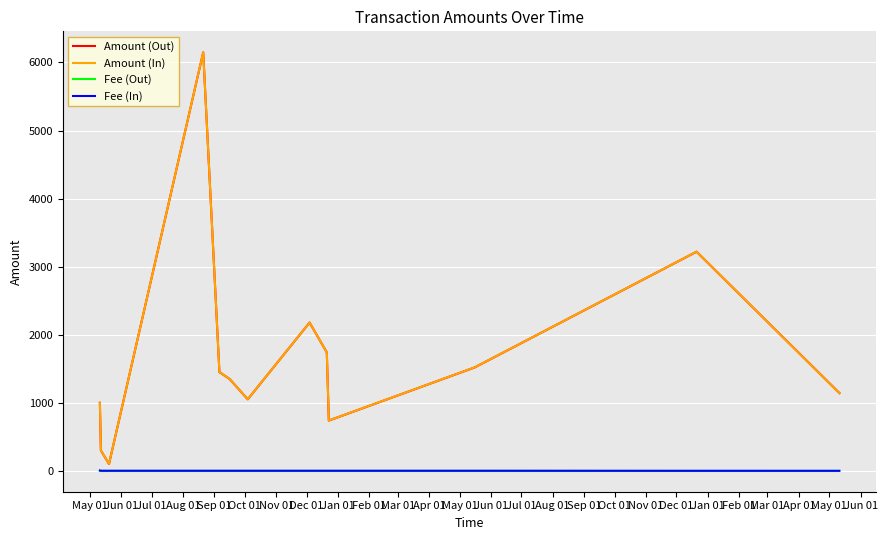

At how many categories does at least one series exceed 2086?

3